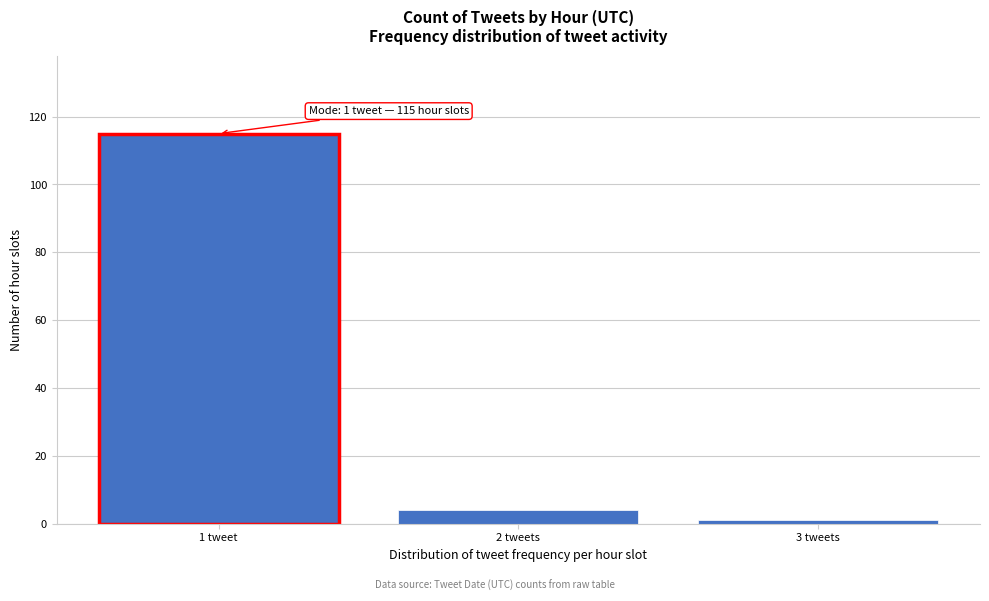

Reading left to right, transcribe all the data shown in this chart.

115	4	1